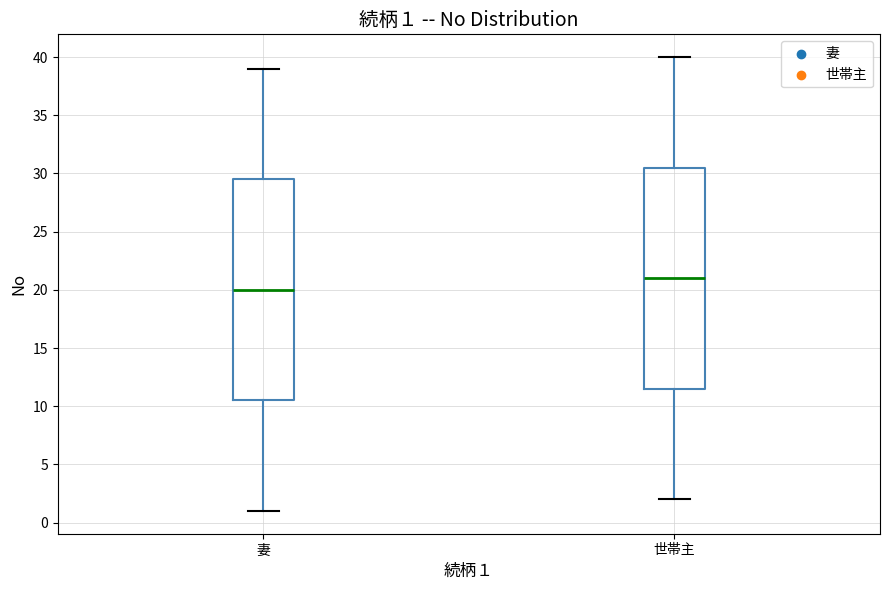

Which box has the lowest median line?

妻